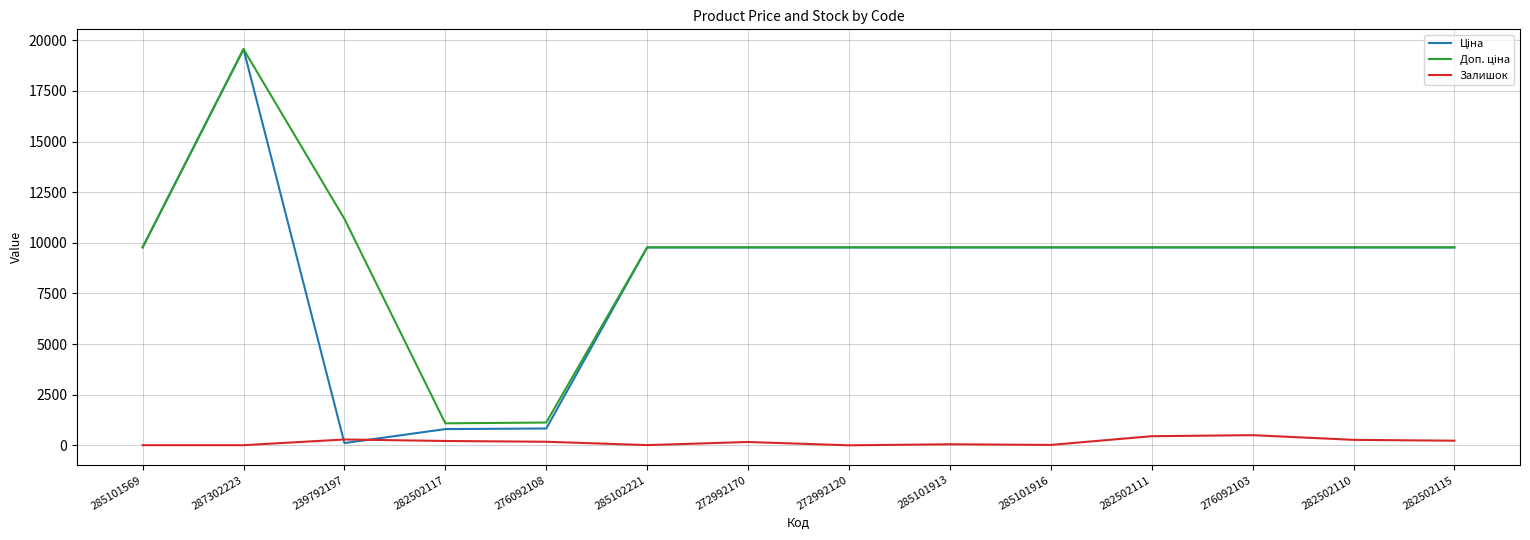

At which category does the chart reach its peak across all series?

287302223